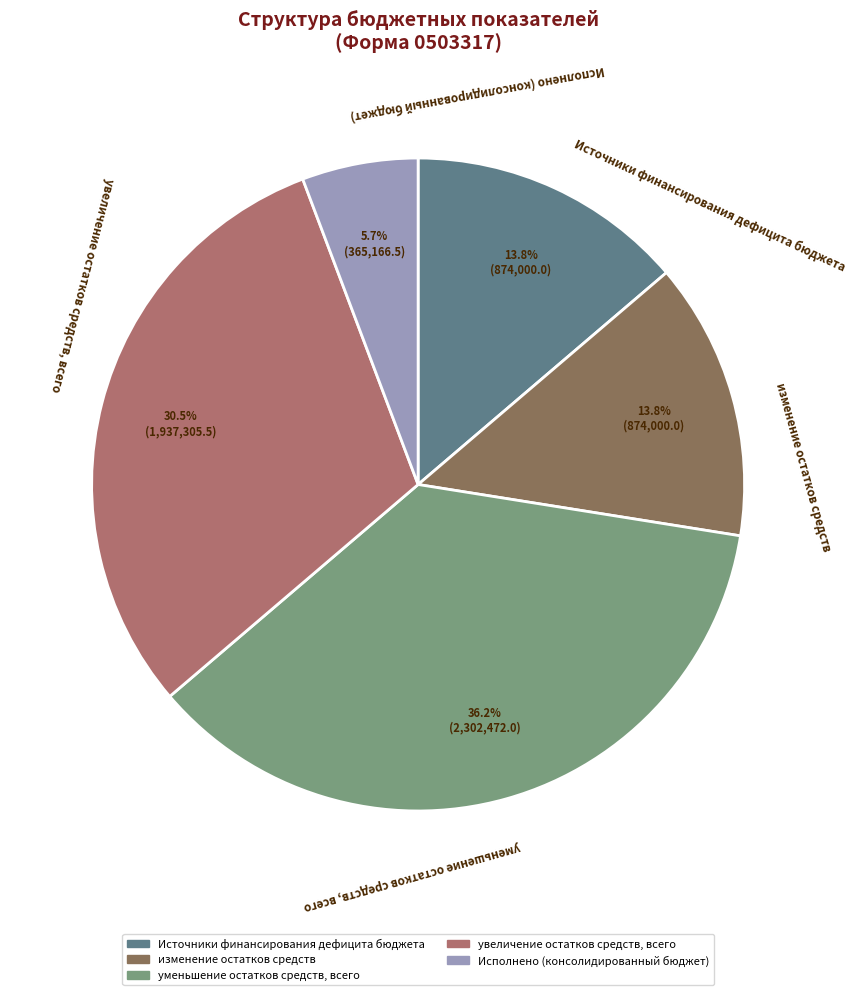

To the nearest percent, what is the difference between the увеличение остатков средств, всего and уменьшение остатков средств, всего slice percentages?

6%